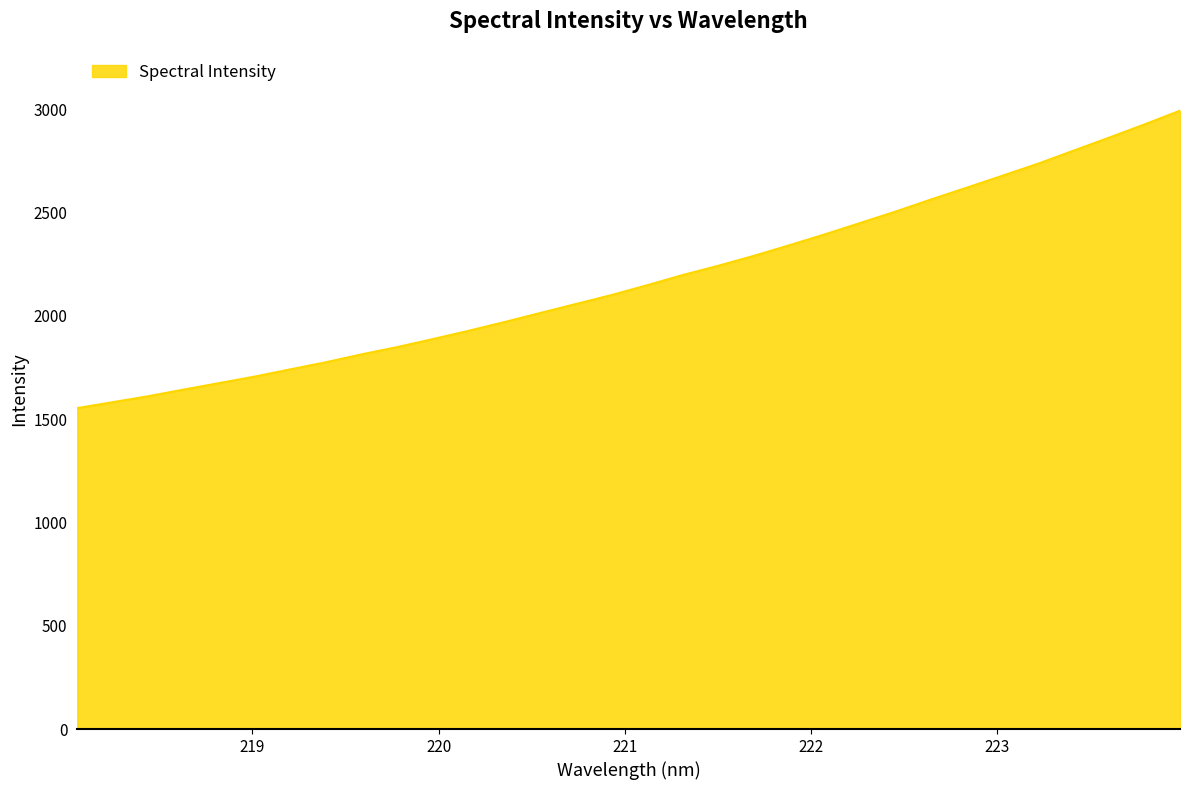

What is the difference between the maximum and minimum values?

1439.5